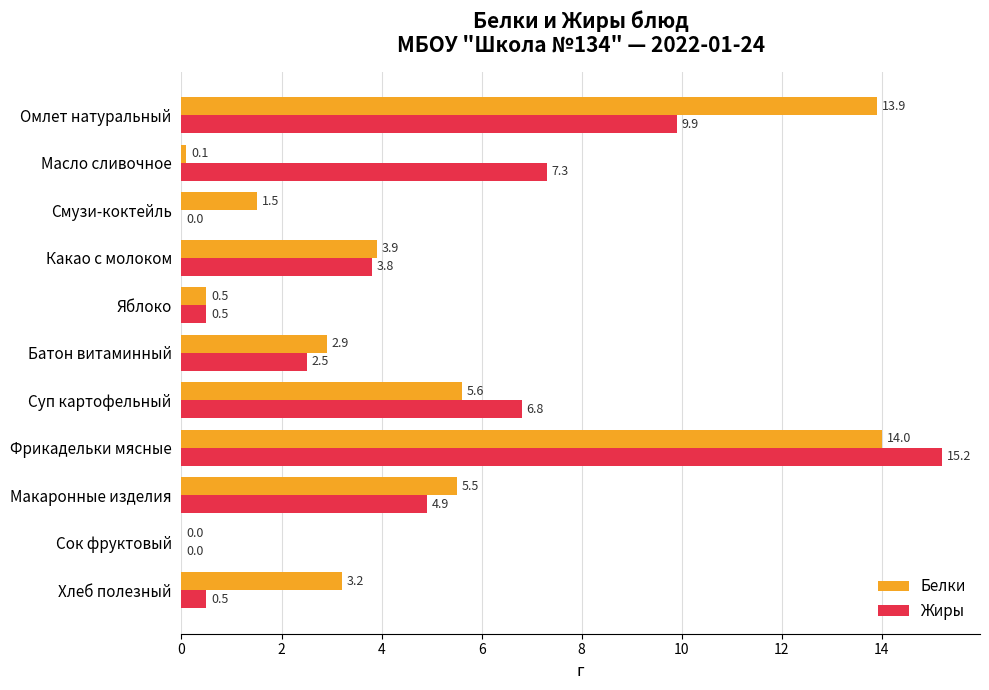

Between Смузи-коктейль and Макаронные изделия, which series saw the biggest shift?

Жиры